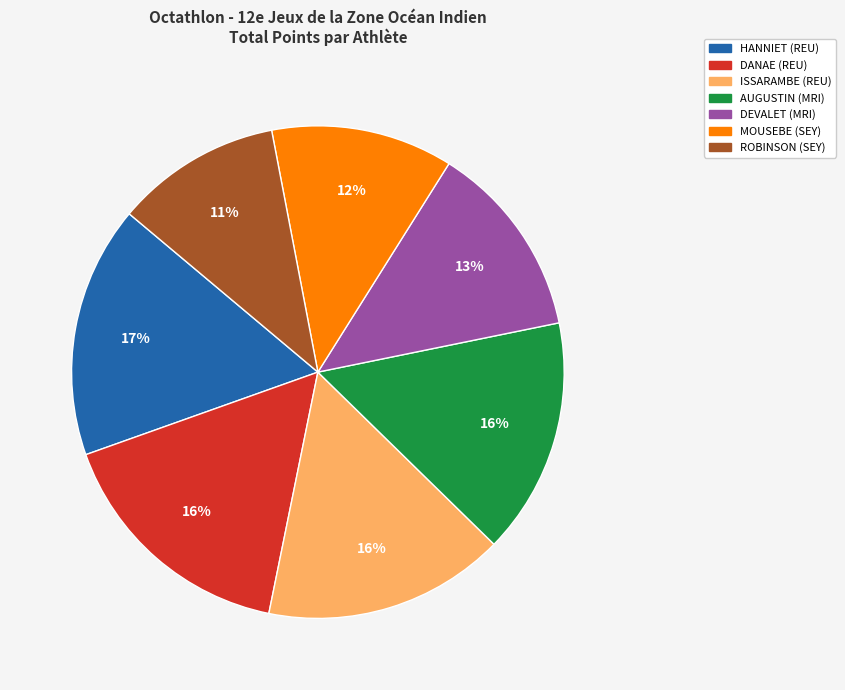

What percentage is the ISSARAMBE (REU) slice, to the nearest percent?

16%